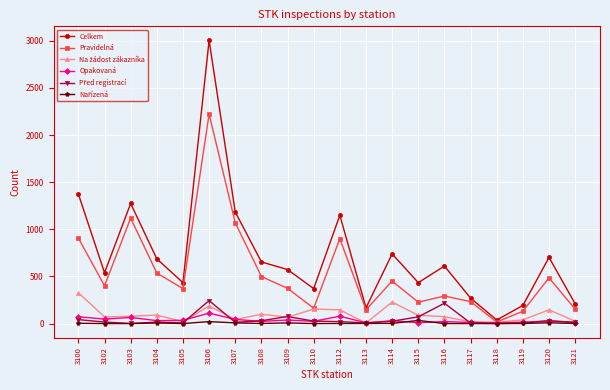

What is the greatest value displayed?

3003